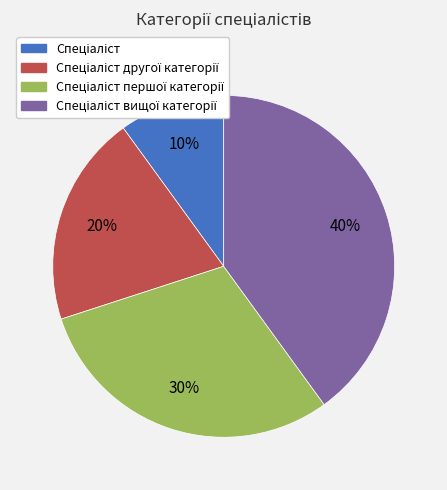

Does any single category account for the majority?

No